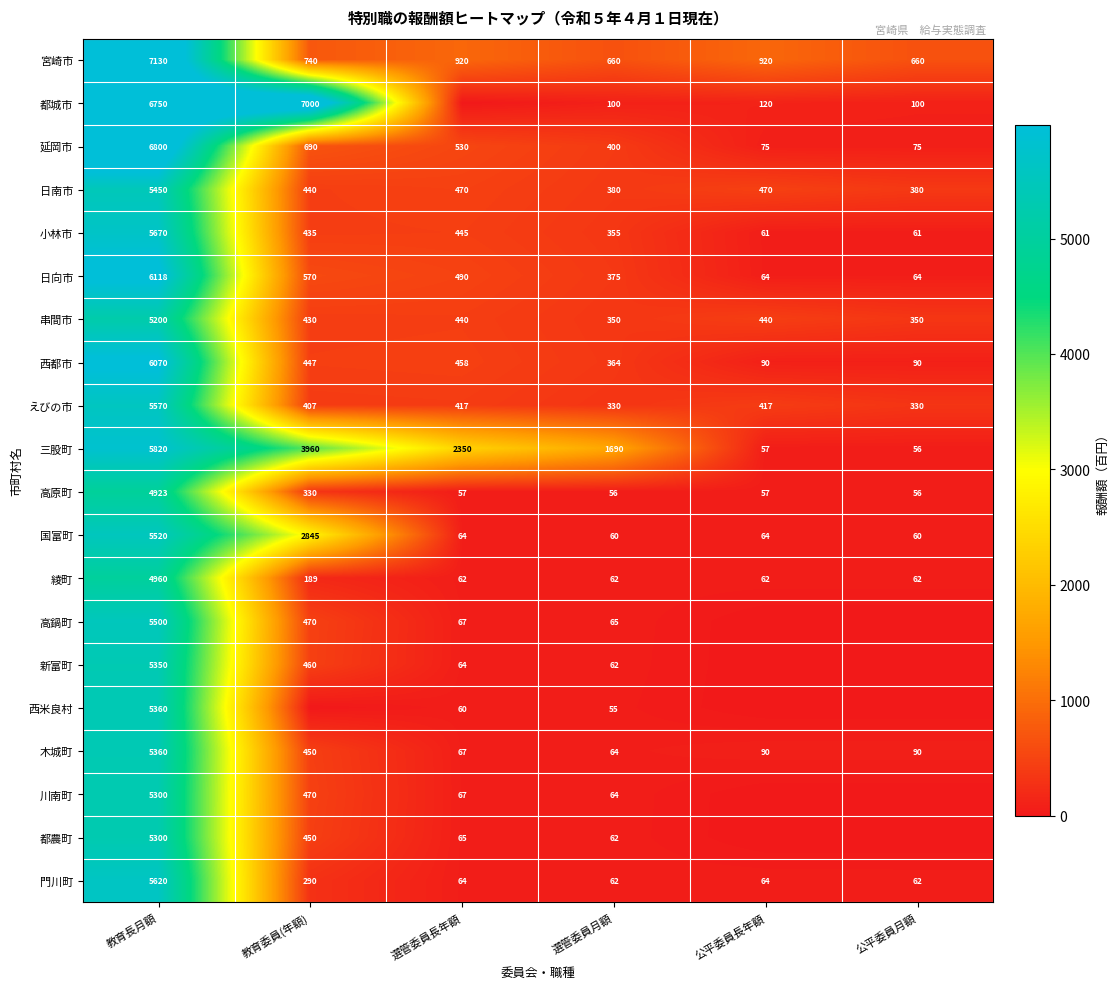

What is the minimum value for 日南市?

380